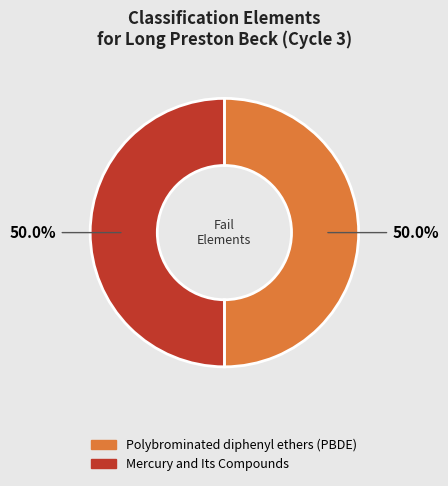

Approximately how many times larger is the value at Polybrominated diphenyl ethers (PBDE) compared to Mercury and Its Compounds?

1.0